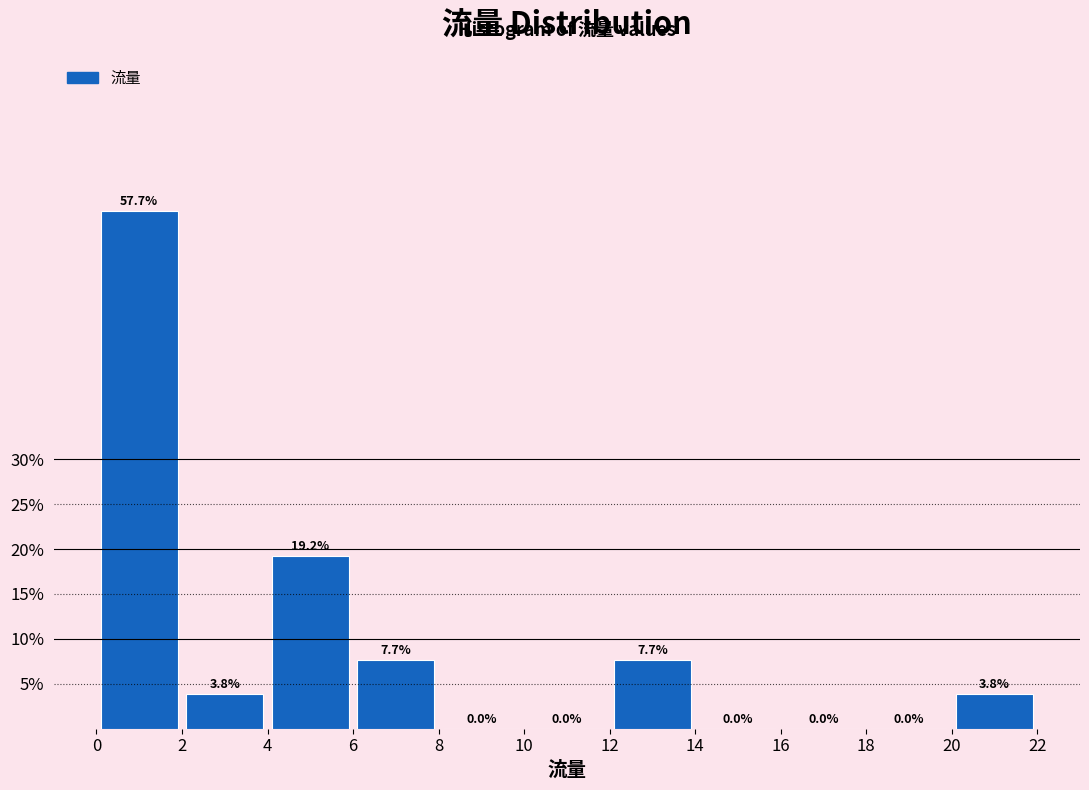

Reading left to right, transcribe this chart: for each bar, give the range it covers on the x-axis and its height.

0 to 2: 57.7
2 to 4: 3.8
4 to 6: 19.2
6 to 8: 7.7
8 to 10: 0.0
10 to 12: 0.0
12 to 14: 7.7
14 to 16: 0.0
16 to 18: 0.0
18 to 20: 0.0
20 to 22: 3.8